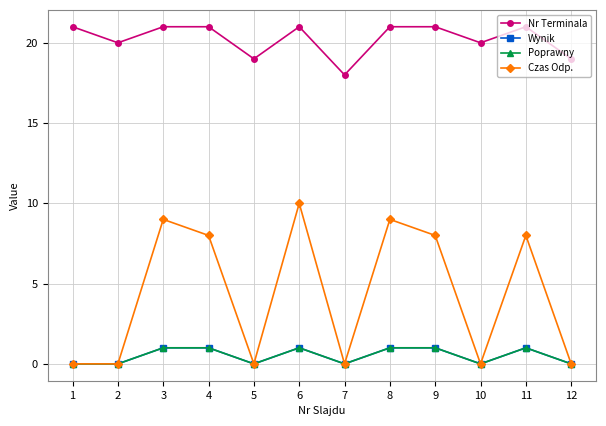

How many lines are shown in the chart?

4